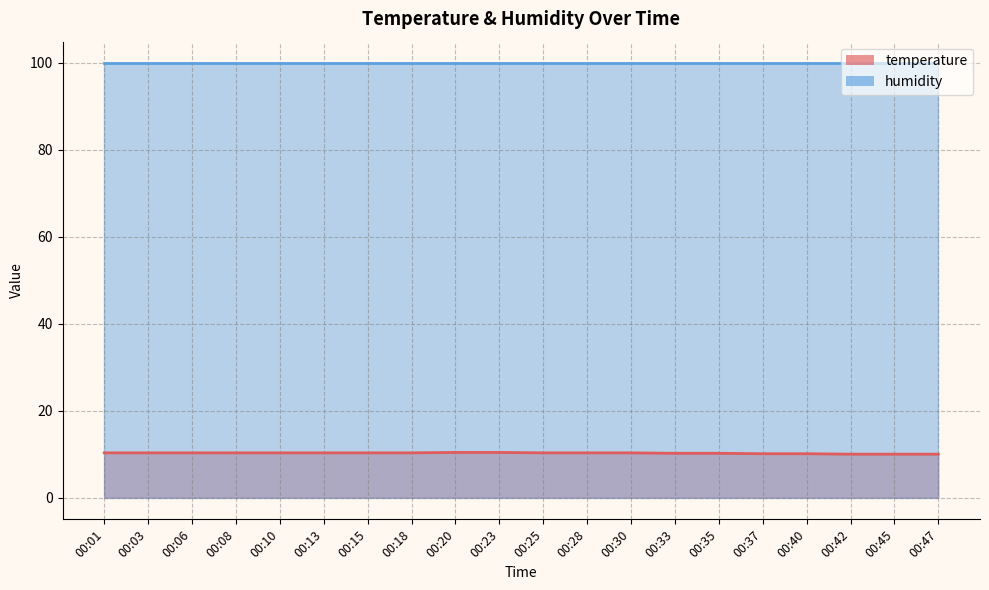

Approximately how many times larger is the value at 00:03 compared to 00:15?

1.0